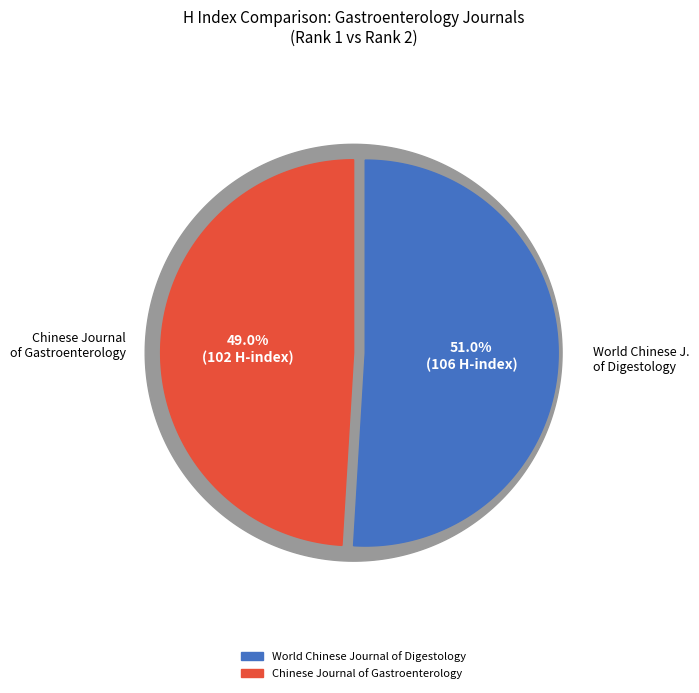

Which slice is the smallest?

Chinese Journal of Gastroenterology